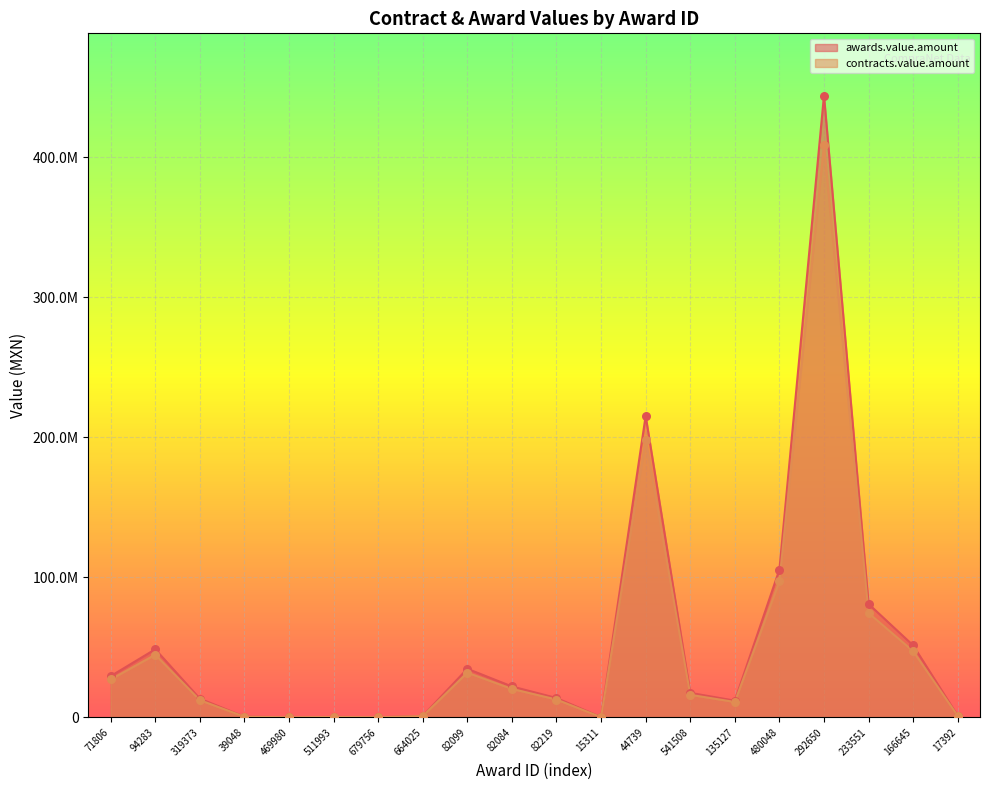

Which series contains the highest Y value?

awards.value.amount